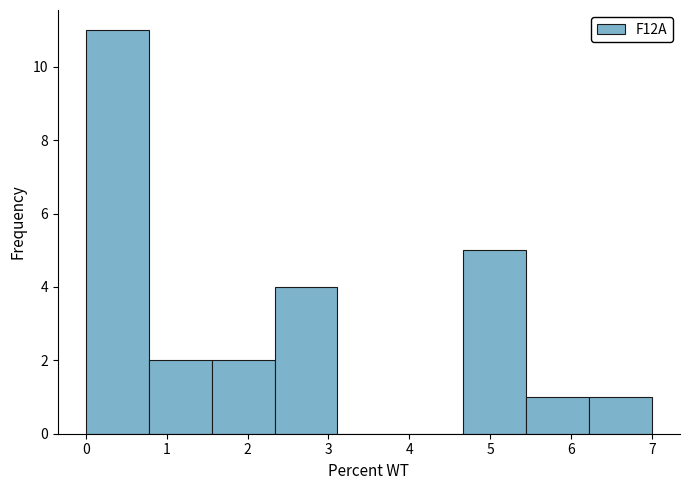

Over which range of the x-axis is the bar tallest?

0.0 to 0.8